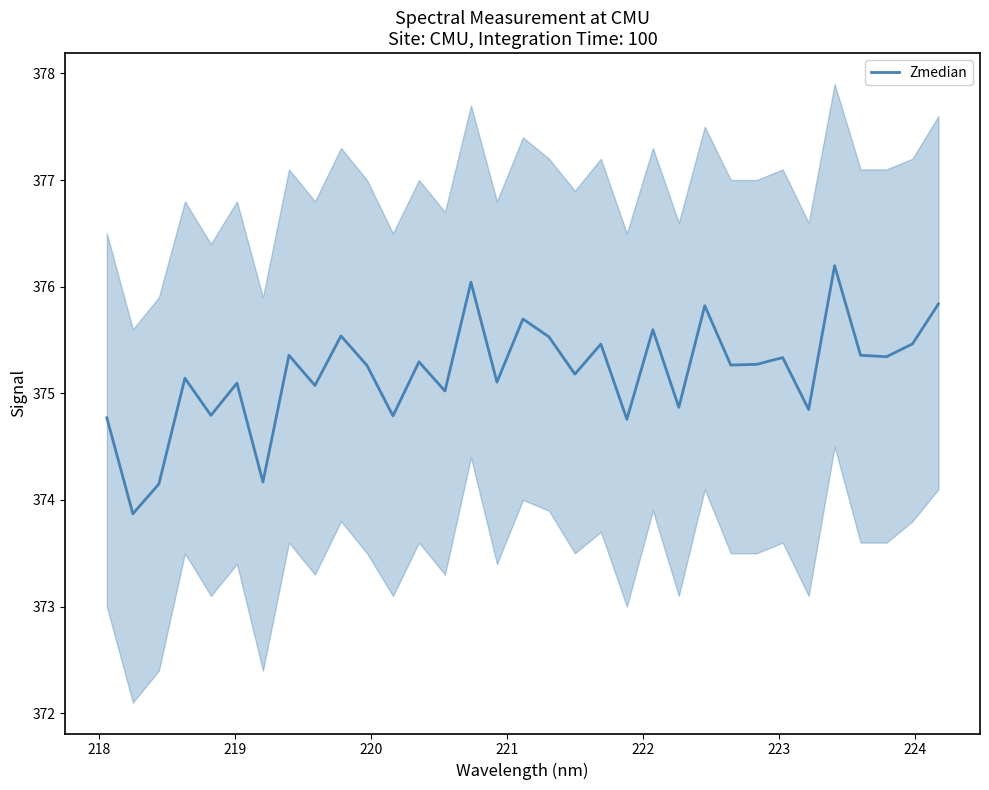

How many distinct data groups are displayed?

1